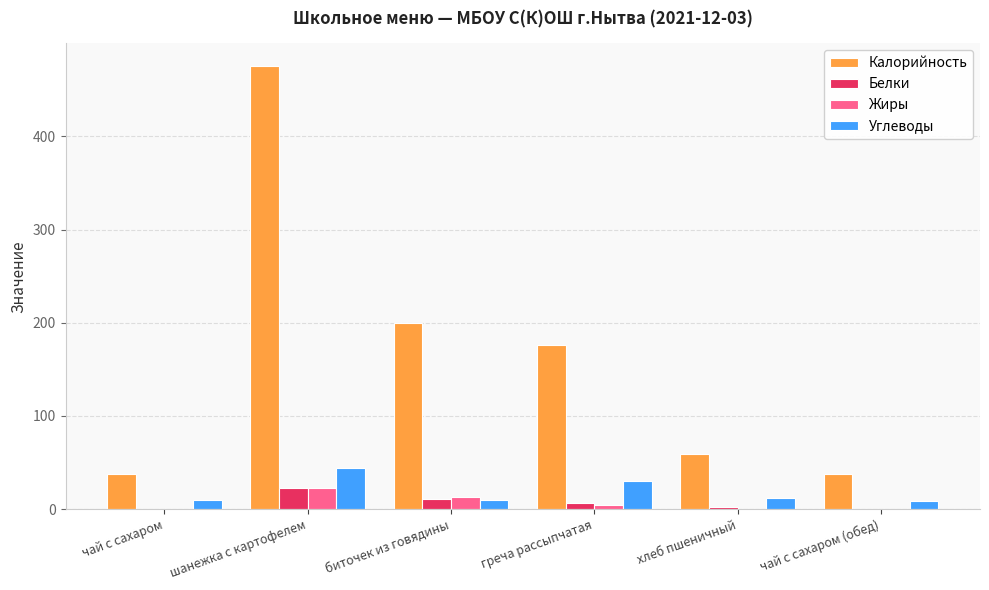

Which category has the highest value across all series?

шанежка с картофелем